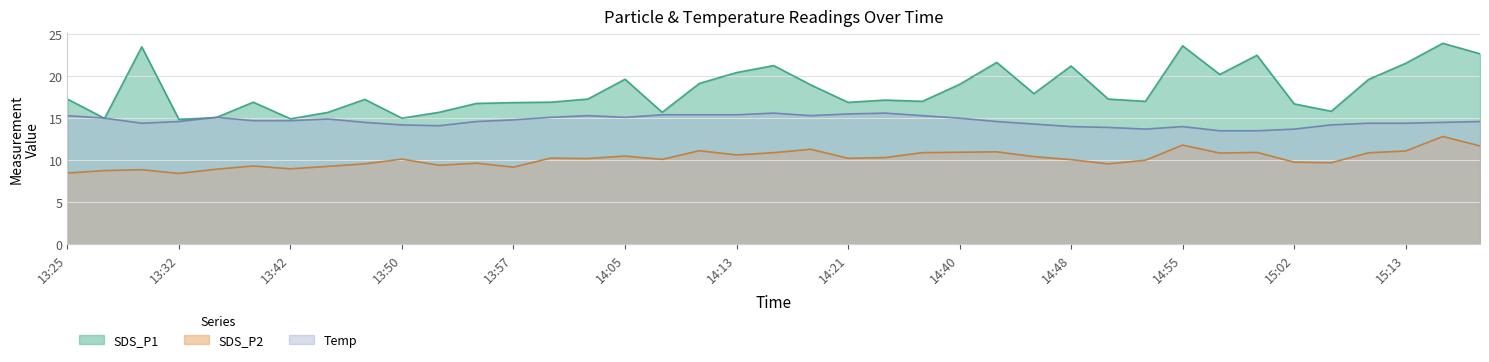

True or false: SDS_P2 has more than 0 points higher than both neighbors.

True